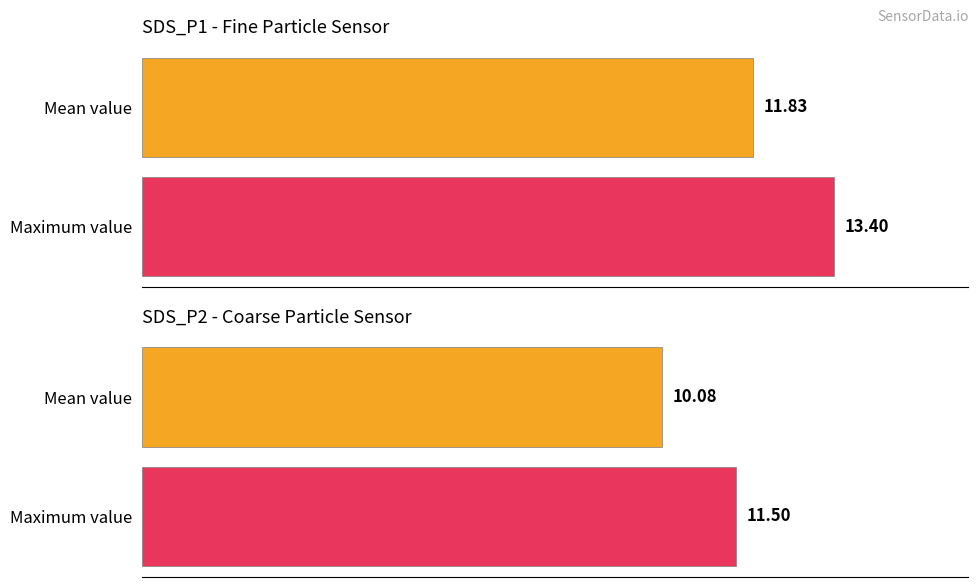

The value of SDS_P1 at 00:39 is 18.3. True or false?

False